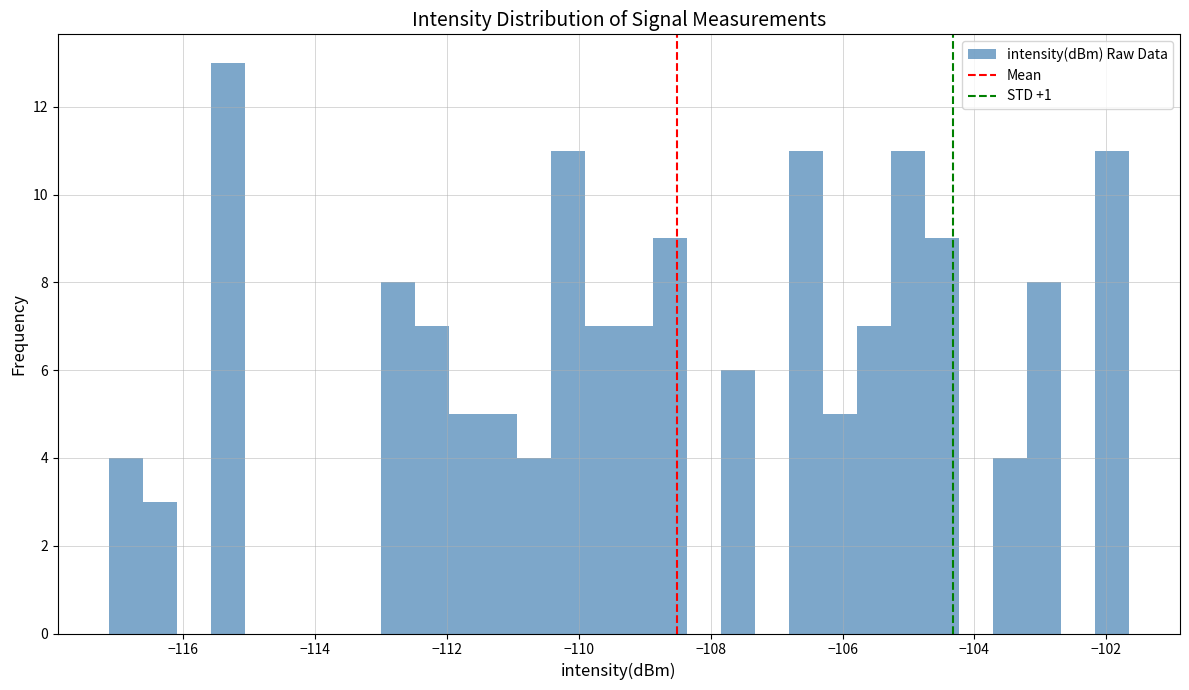

Around what value on the x-axis is the tallest bar? Give the approximate position of its centre, as read against the axis.

-115.4